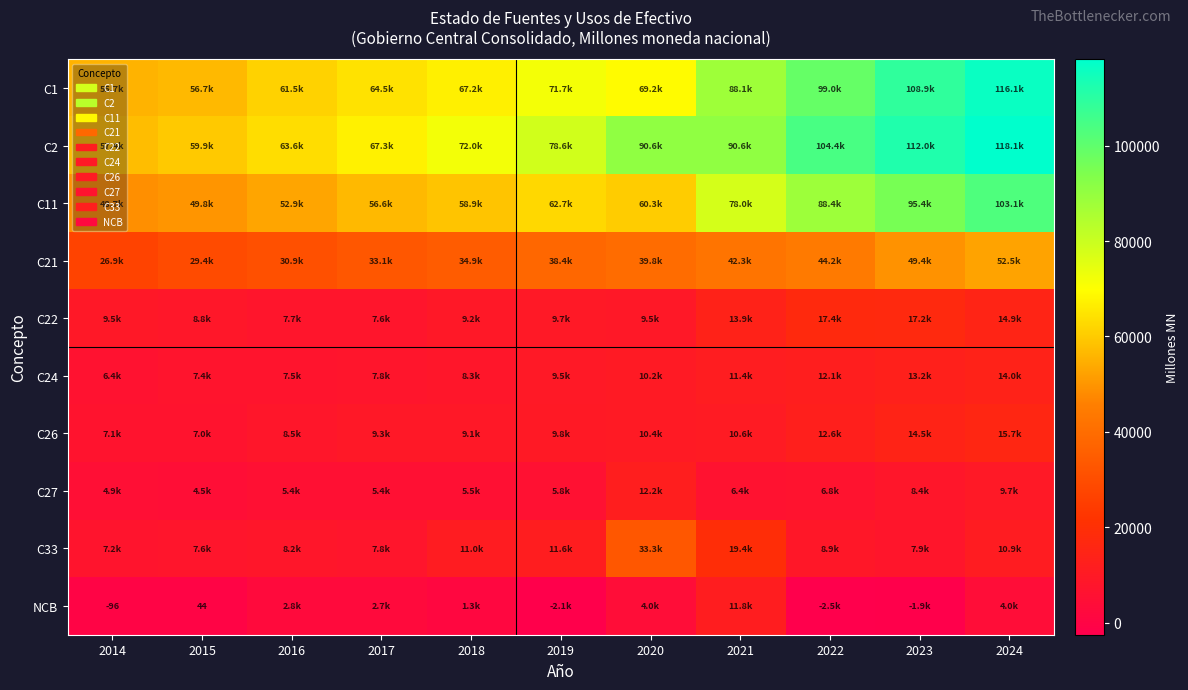

Is it true that C2 equals 59870.1 at 2015?

True